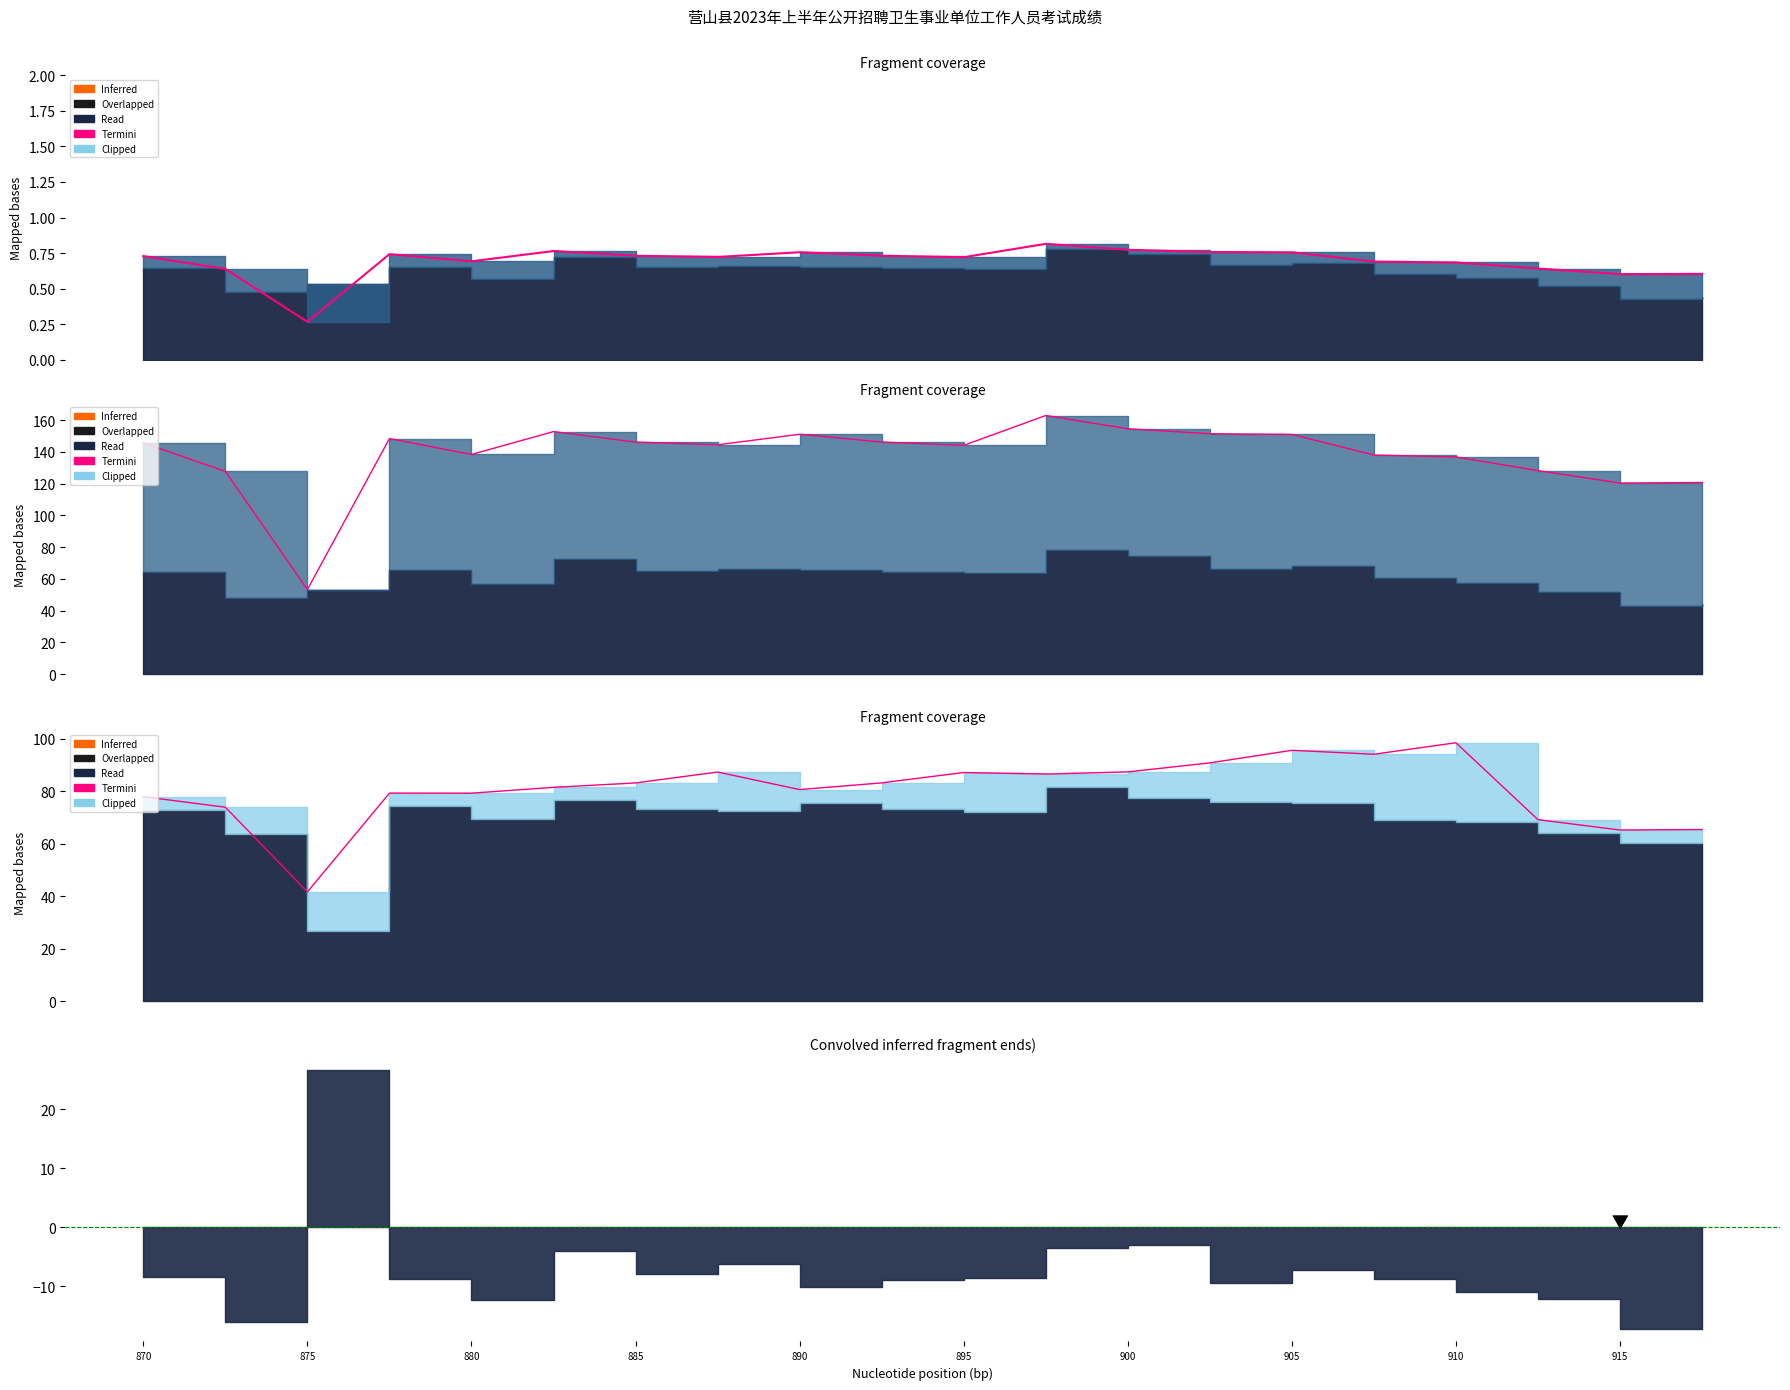

What is the smallest value displayed?

41.6